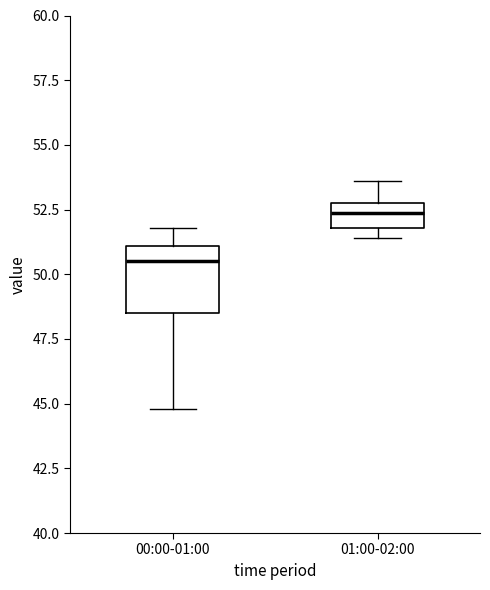

Reading left to right, read every box against the y-axis: the position of its median line, the range the box covers, and the ends of its whiskers. The values are not printed on the chart, so give them approximately, as read against the axis.

00:00-01:00: median 50.5, box 48.5 to 51.0, whiskers 45.0 to 52.0
01:00-02:00: median 52.5, box 52.0 to 53.0, whiskers 51.5 to 53.5